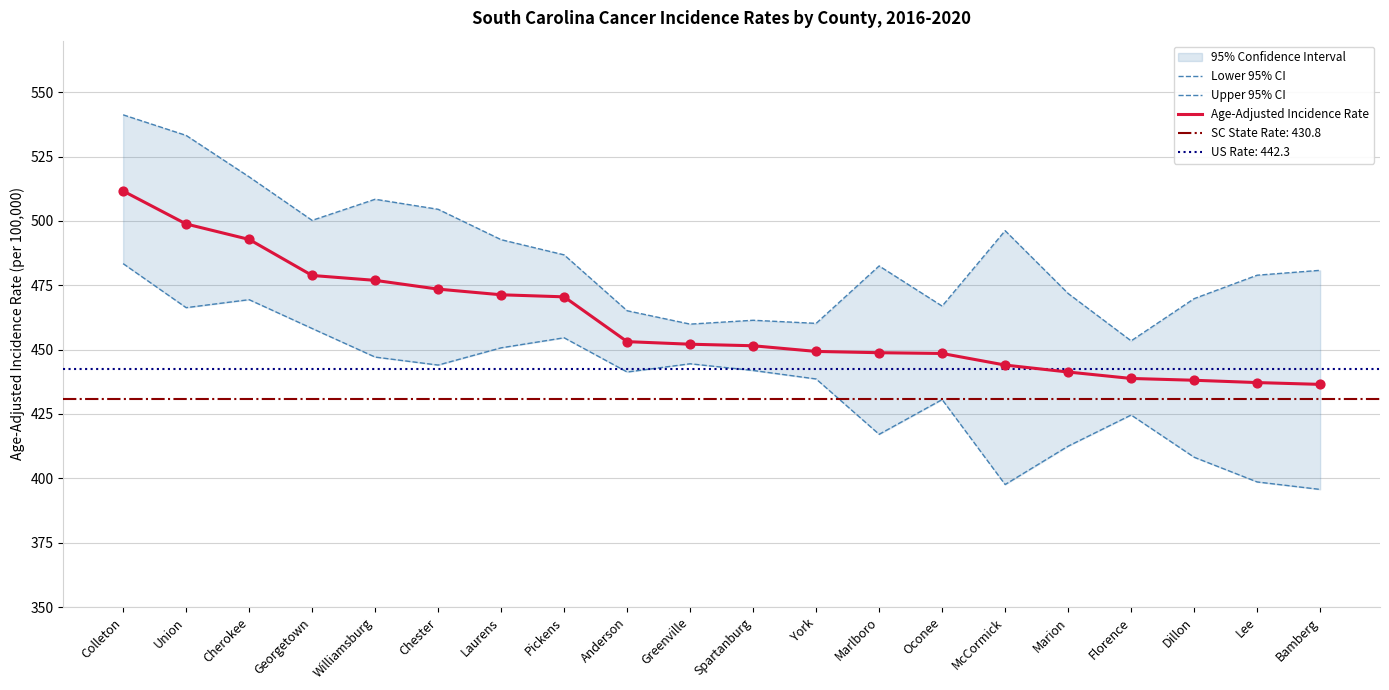

Which series reaches the minimum Y coordinate?

Lower 95% CI